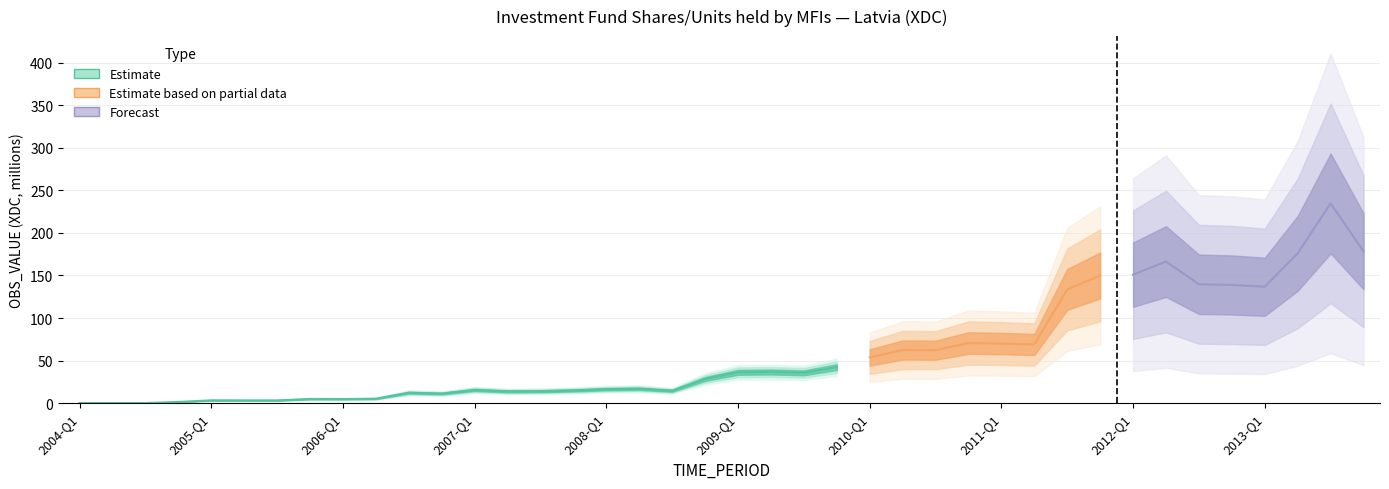

How many values are below 35?

20